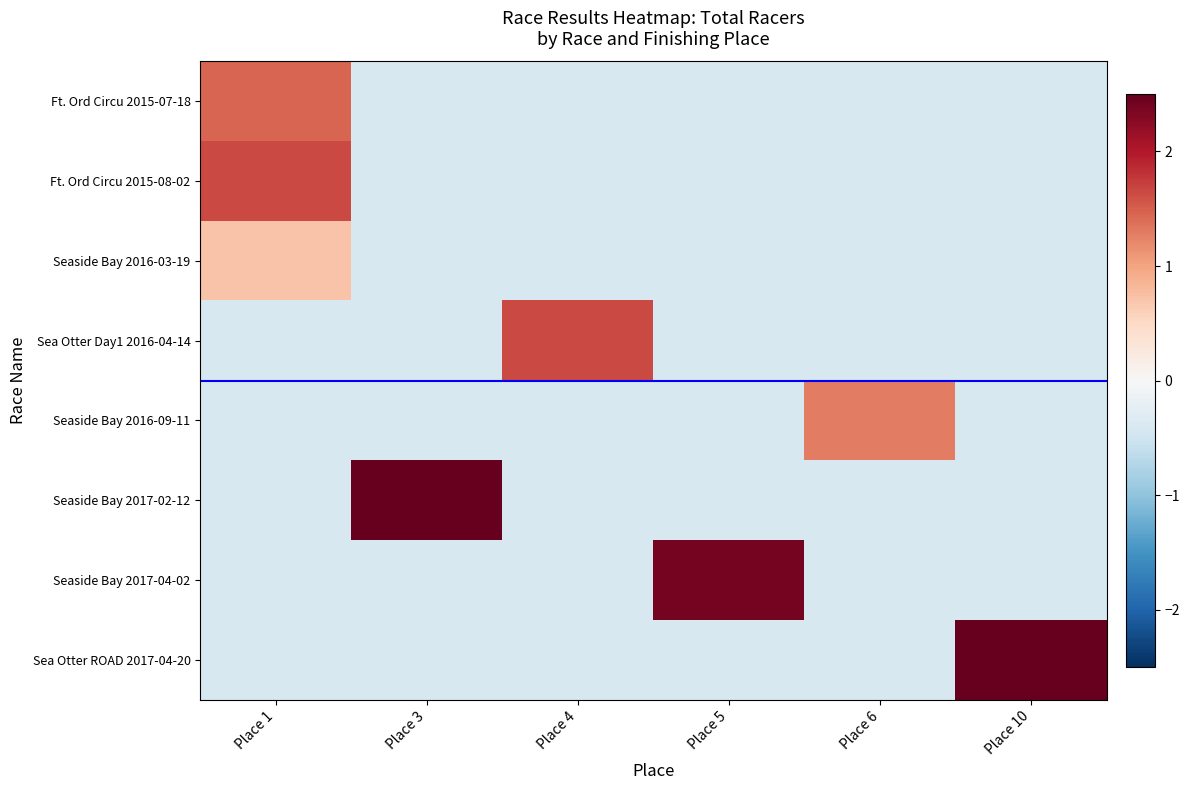

Rank the series at Place 1 from lowest to highest value.

Sea Otter Day1 2016-04-14, Seaside Bay 2016-09-11, Seaside Bay 2017-02-12, Seaside Bay 2017-04-02, Sea Otter ROAD 2017-04-20, Seaside Bay 2016-03-19, Ft. Ord Circu 2015-07-18, Ft. Ord Circu 2015-08-02